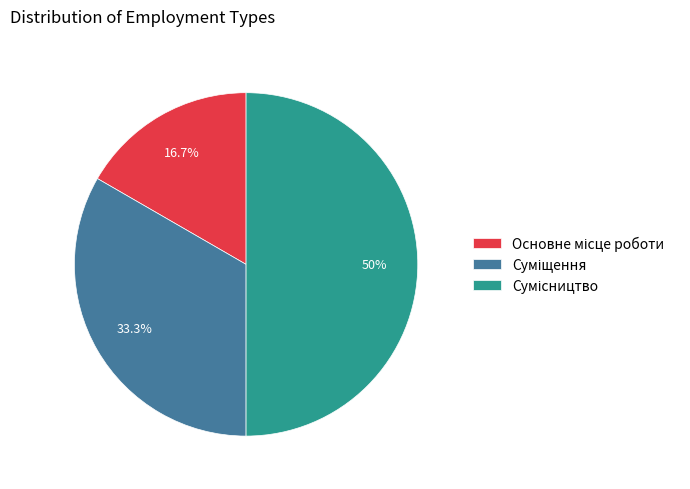

To the nearest percent, what is the combined percentage of Сумісництво and Основне місце роботи?

67%